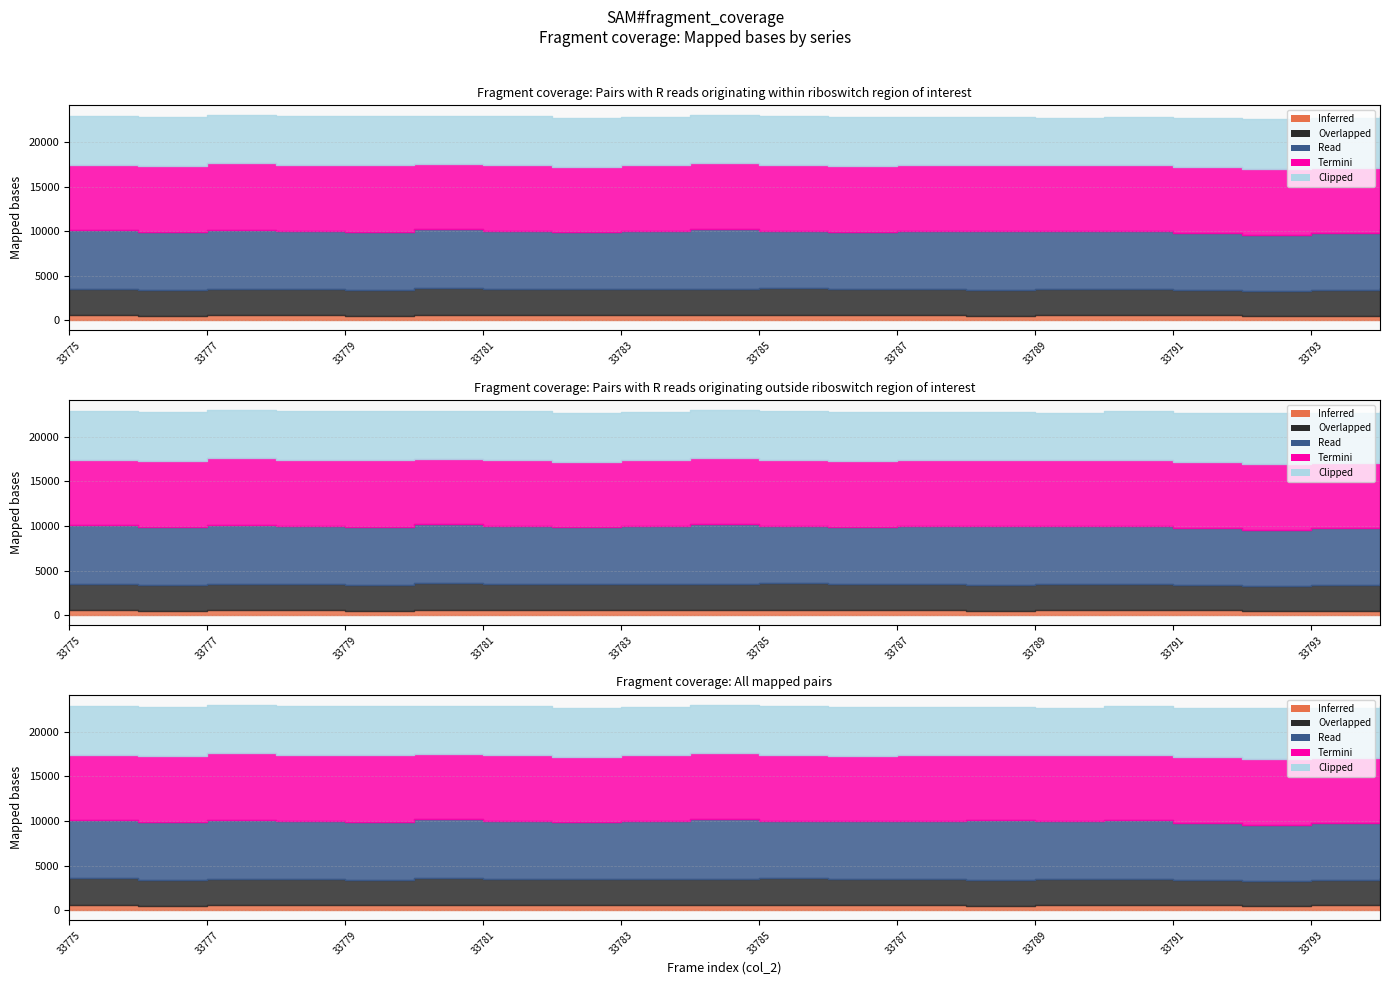

What are all the series names shown in the legend?

Inferred, Overlapped, Read, Termini, Clipped